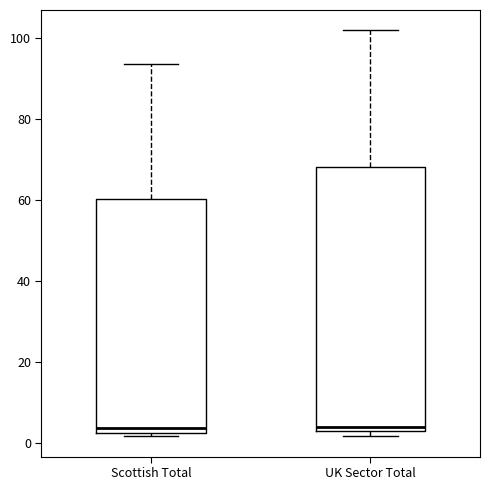

Reading left to right, read every box against the y-axis: the position of its median line, the range the box covers, and the ends of its whiskers. The values are not printed on the chart, so give them approximately, as read against the axis.

Scottish Total: median 4, box 2 to 60, whiskers 2 (just below the box's lower edge) to 94
UK Sector Total: median 4 (just above the box's lower edge), box 4 to 68, whiskers 2 to 102